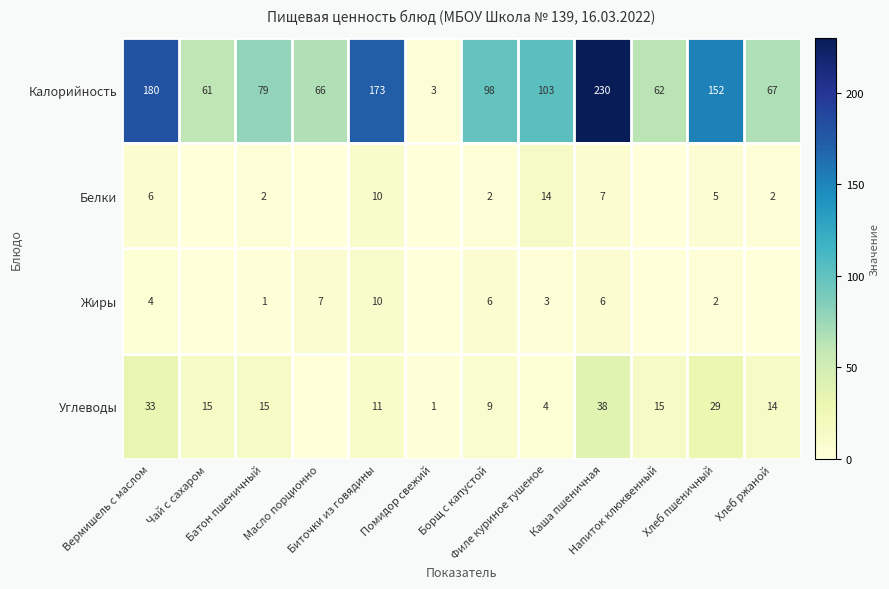

What is the minimum value for Калорийность?

3